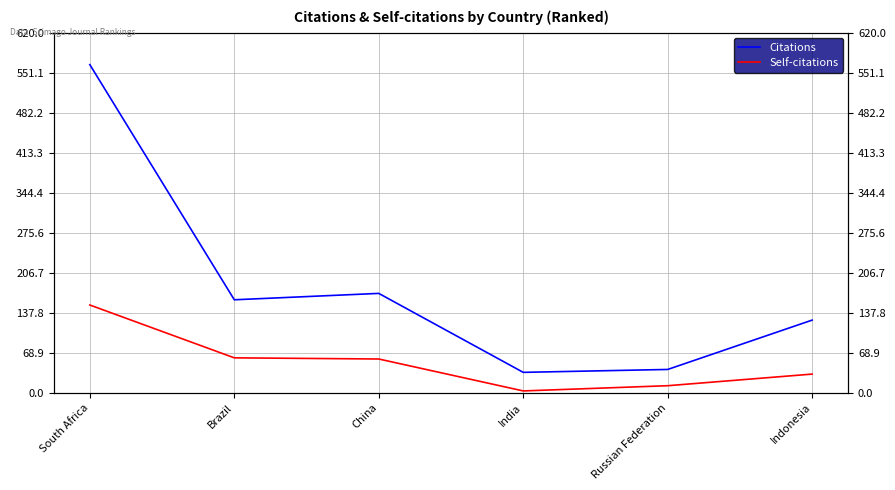

Between Brazil and China, which is larger?

China